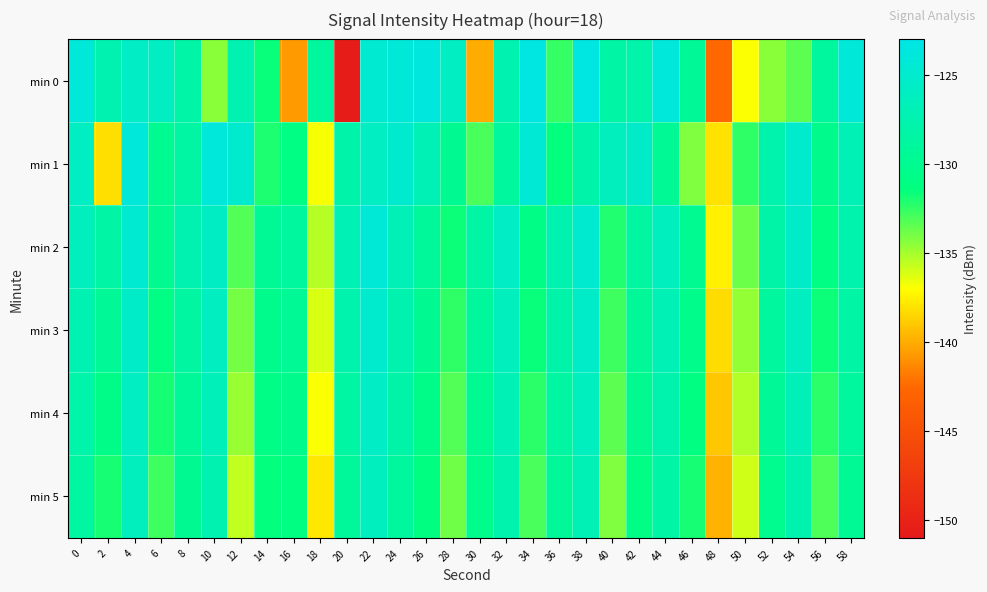

What is the minimum value shown in the chart?

-150.6